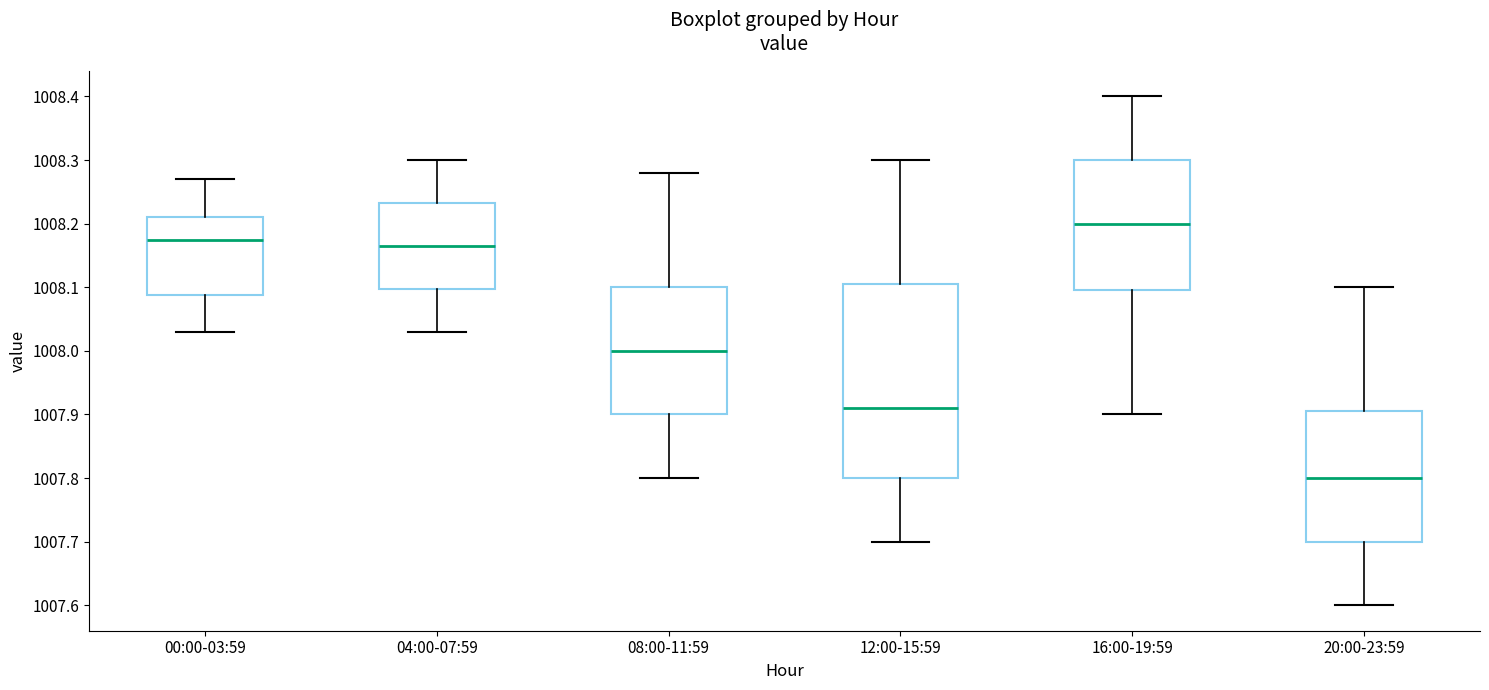

Which box has the highest median line?

16:00-19:59